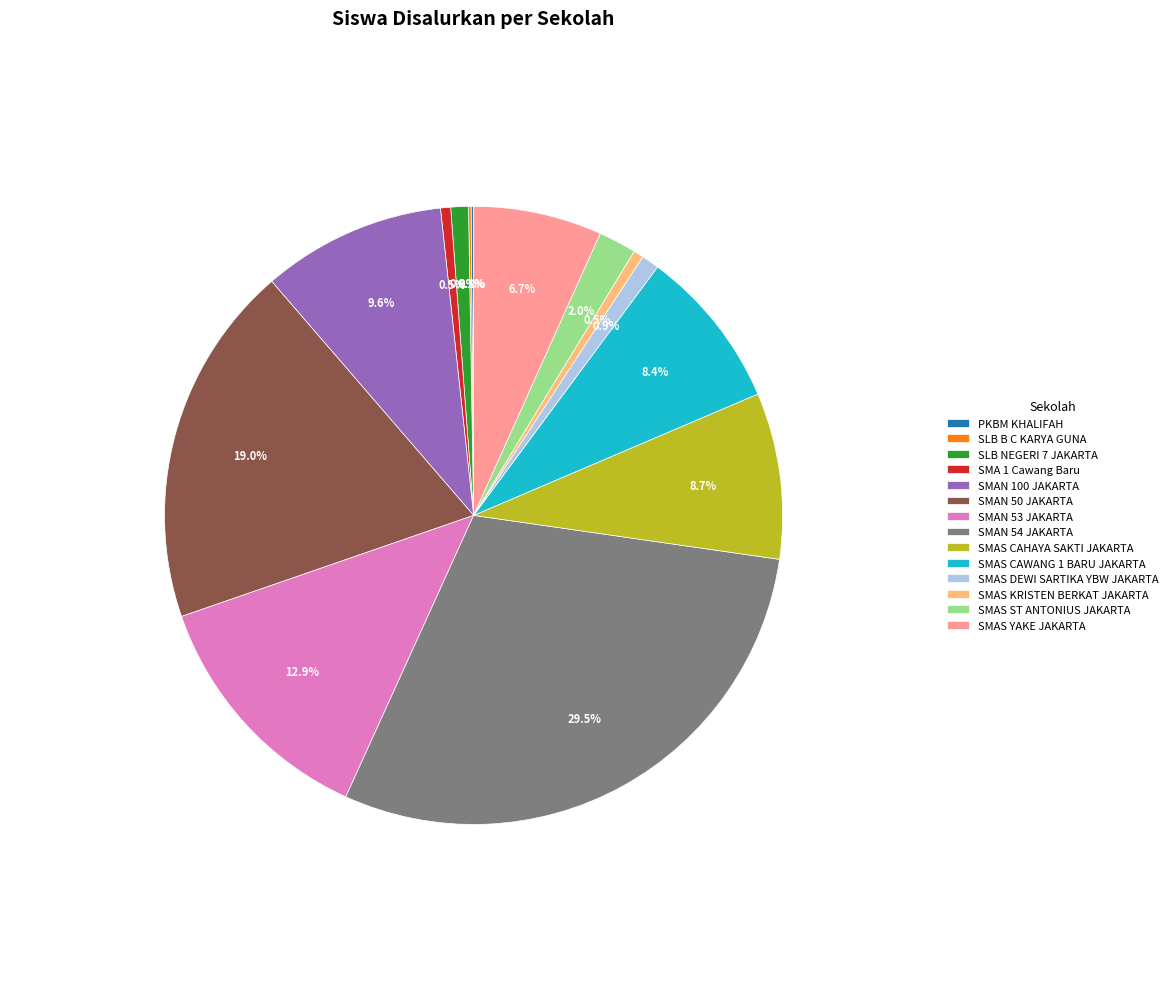

Between SMAN 100 JAKARTA and SMAS DEWI SARTIKA YBW JAKARTA, which is larger?

SMAN 100 JAKARTA